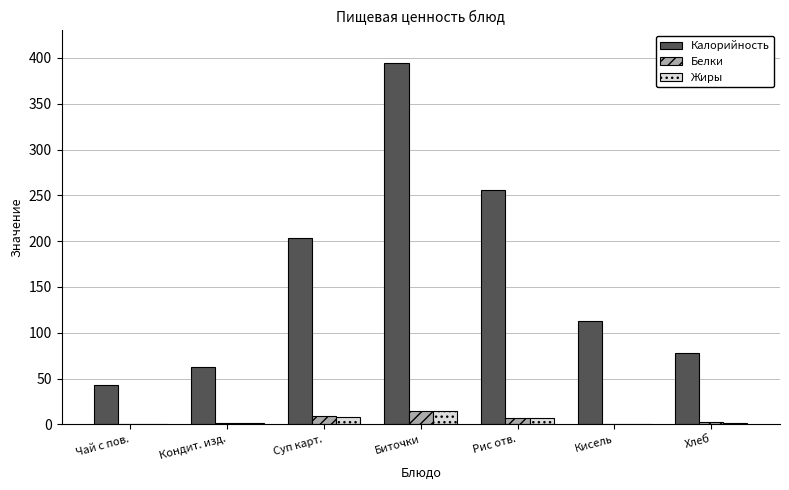

Which label corresponds to the largest value in the chart?

Биточки